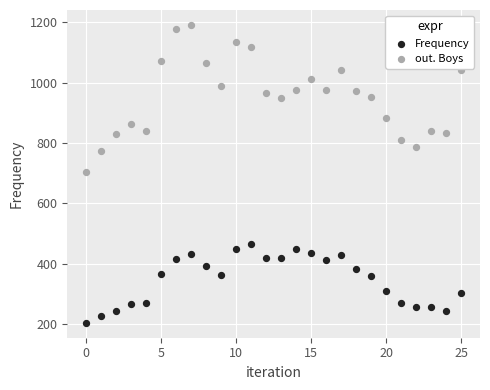

Across all data points, what is the range of Y values (max minus min)?

986